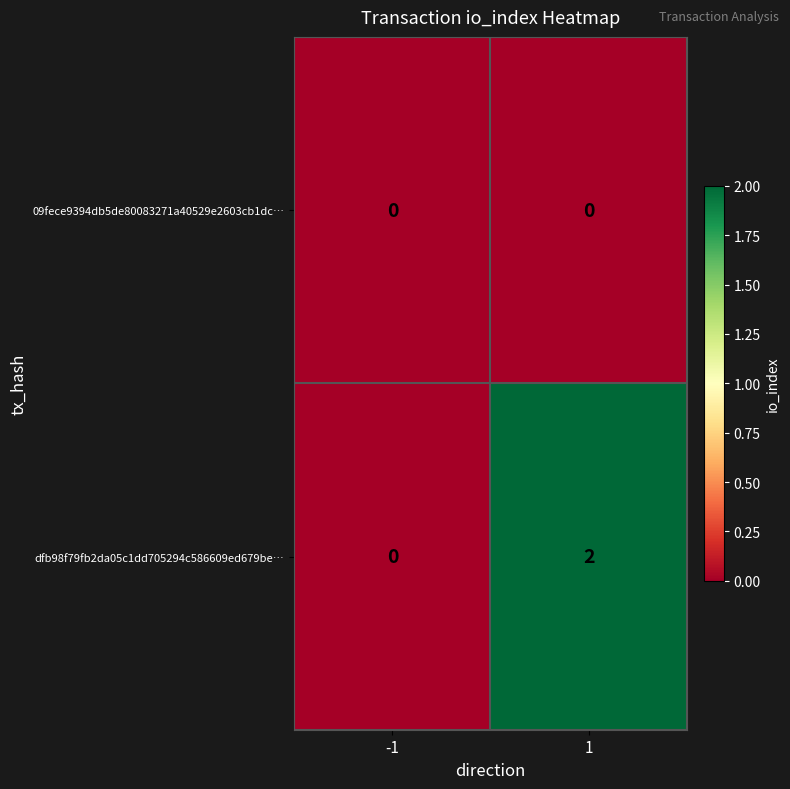

Rank the series by their maximum value, from highest to lowest.

dfb98f79fb2da05c1dd705294c586609ed679be…, 09fece9394db5de80083271a40529e2603cb1dc…